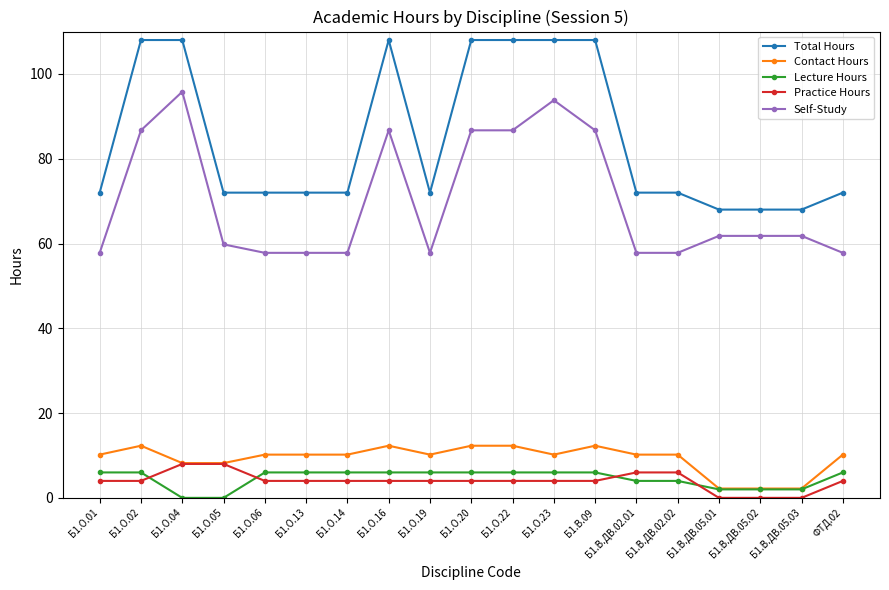

Rank the series by their maximum value, from highest to lowest.

Total Hours, Self-Study, Contact Hours, Practice Hours, Lecture Hours